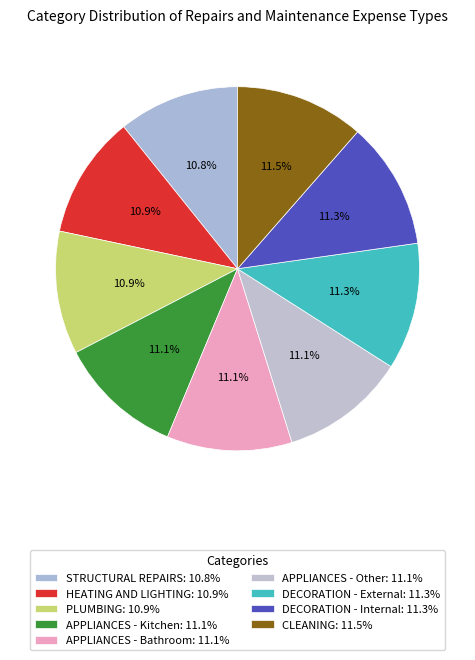

What percentage is the APPLIANCES - Bathroom slice, to the nearest percent?

11%